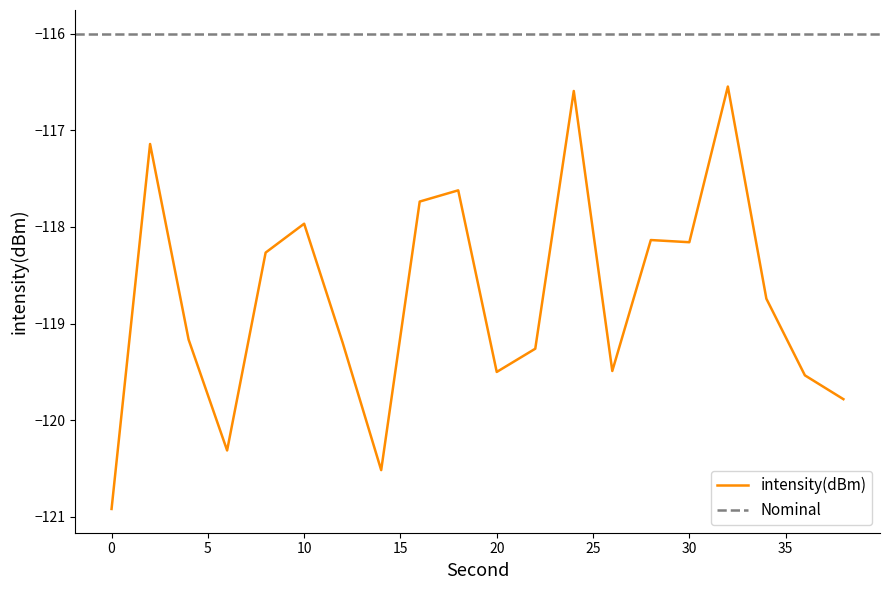

How many values exceed -118?

6